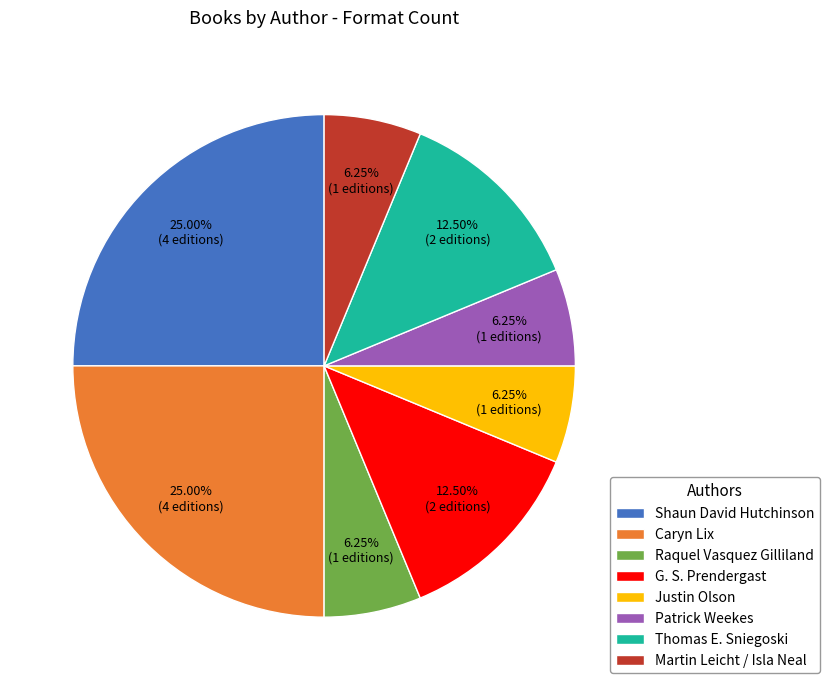

What is the ratio of the value at Patrick Weekes to the value at G. S. Prendergast?

0.5